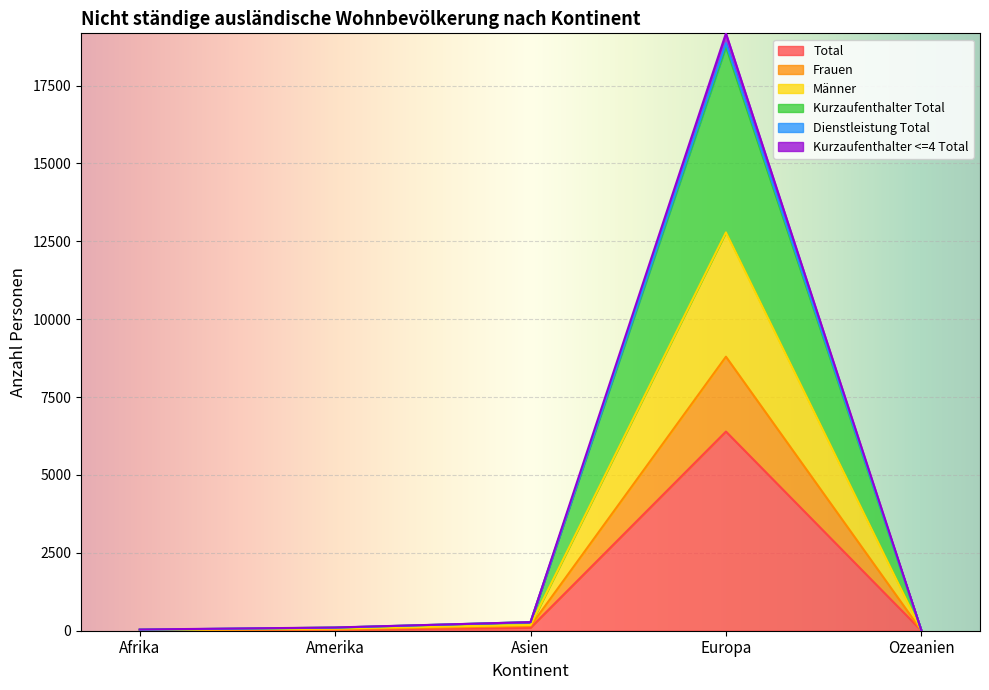

Which series has the largest range (max minus min)?

Dienstleistung Total